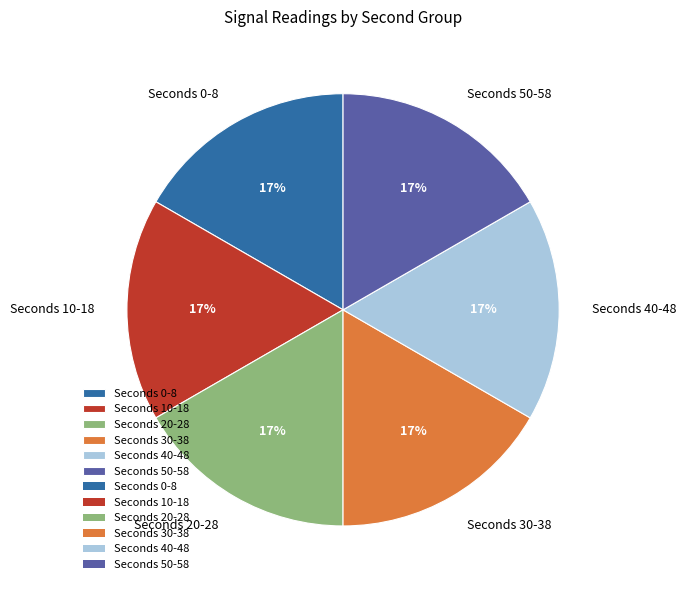

True or false: Seconds 40-48 accounts for 17% of the total.

True